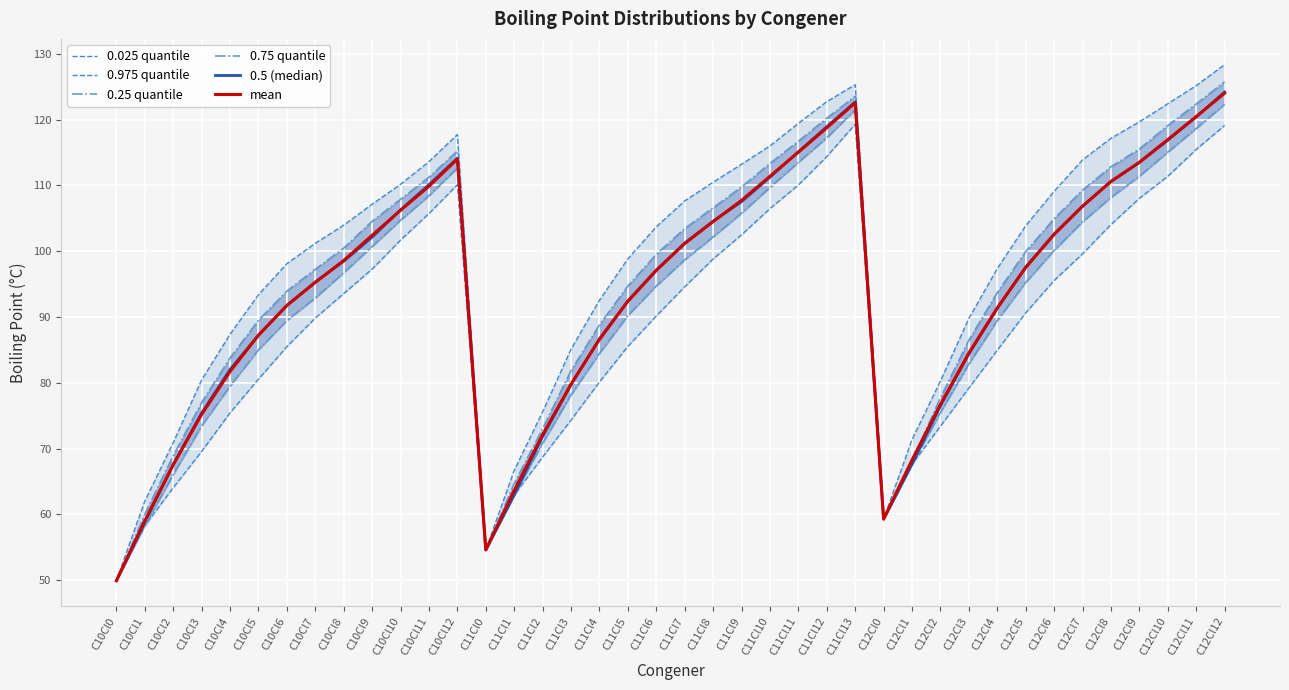

Reading left to right, extract all data points from this chart.

0.025 quantile: C10Cl0=49.9	C10Cl1=58.3	C10Cl2=64.1	C10Cl3=69.6	C10Cl4=75.4	C10Cl5=80.6	C10Cl6=85.5	C10Cl7=89.8	C10Cl8=93.6	C10Cl9=97.3	C10Cl10=101.7	C10Cl11=105.7	C10Cl12=110.1	C11Cl0=54.6	C11Cl1=62.9	C11Cl2=68.7	C11Cl3=74.3	C11Cl4=80.1	C11Cl5=85.5	C11Cl6=90.2	C11Cl7=94.6	C11Cl8=98.8	C11Cl9=102.5	C11Cl10=106.5	C11Cl11=110.0	C11Cl12=114.4	C11Cl13=119.3	C12Cl0=59.3	C12Cl1=67.6	C12Cl2=73.4	C12Cl3=79.2	C12Cl4=85.0	C12Cl5=90.6	C12Cl6=95.5	C12Cl7=99.6	C12Cl8=104.0	C12Cl9=108.0	C12Cl10=111.4	C12Cl11=115.5	C12Cl12=119.1
0.975 quantile: C10Cl0=49.9	C10Cl1=62.0	C10Cl2=70.9	C10Cl3=80.4	C10Cl4=87.4	C10Cl5=93.4	C10Cl6=98.1	C10Cl7=101.2	C10Cl8=104.0	C10Cl9=107.1	C10Cl10=110.2	C10Cl11=113.6	C10Cl12=117.7	C11Cl0=54.6	C11Cl1=66.7	C11Cl2=75.6	C11Cl3=85.1	C11Cl4=92.5	C11Cl5=98.8	C11Cl6=103.7	C11Cl7=107.6	C11Cl8=110.5	C11Cl9=113.2	C11Cl10=116.0	C11Cl11=119.4	C11Cl12=122.7	C11Cl13=125.3	C12Cl0=59.3	C12Cl1=71.4	C12Cl2=80.3	C12Cl3=89.8	C12Cl4=97.3	C12Cl5=103.9	C12Cl6=109.1	C12Cl7=113.9	C12Cl8=117.2	C12Cl9=119.6	C12Cl10=122.4	C12Cl11=125.2	C12Cl12=128.3
0.25 quantile: C10Cl0=49.9	C10Cl1=58.3	C10Cl2=66.0	C10Cl3=73.5	C10Cl4=79.5	C10Cl5=85.0	C10Cl6=89.5	C10Cl7=92.9	C10Cl8=96.7	C10Cl9=100.7	C10Cl10=104.7	C10Cl11=108.4	C10Cl12=112.6	C11Cl0=54.6	C11Cl1=62.9	C11Cl2=70.8	C11Cl3=78.2	C11Cl4=84.5	C11Cl5=90.2	C11Cl6=94.7	C11Cl7=98.7	C11Cl8=102.2	C11Cl9=105.8	C11Cl10=109.7	C11Cl11=113.5	C11Cl12=117.2	C11Cl13=121.5	C12Cl0=59.3	C12Cl1=67.6	C12Cl2=75.5	C12Cl3=82.9	C12Cl4=89.5	C12Cl5=95.2	C12Cl6=100.1	C12Cl7=104.5	C12Cl8=108.2	C12Cl9=111.4	C12Cl10=115.0	C12Cl11=118.6	C12Cl12=122.3
0.75 quantile: C10Cl0=49.9	C10Cl1=60.0	C10Cl2=68.9	C10Cl3=77.0	C10Cl4=83.8	C10Cl5=89.5	C10Cl6=93.9	C10Cl7=97.2	C10Cl8=100.5	C10Cl9=104.5	C10Cl10=107.9	C10Cl11=111.2	C10Cl12=115.2	C11Cl0=54.6	C11Cl1=64.7	C11Cl2=73.0	C11Cl3=81.8	C11Cl4=88.8	C11Cl5=94.7	C11Cl6=99.5	C11Cl7=103.4	C11Cl8=106.6	C11Cl9=109.8	C11Cl10=113.3	C11Cl11=116.7	C11Cl12=120.2	C11Cl13=123.5	C12Cl0=59.3	C12Cl1=68.2	C12Cl2=77.7	C12Cl3=86.5	C12Cl4=93.7	C12Cl5=99.9	C12Cl6=104.9	C12Cl7=109.3	C12Cl8=112.8	C12Cl9=115.5	C12Cl10=119.1	C12Cl11=122.4	C12Cl12=125.7
0.5 (median): C10Cl0=49.9	C10Cl1=58.8	C10Cl2=67.6	C10Cl3=75.4	C10Cl4=82.0	C10Cl5=87.2	C10Cl6=91.8	C10Cl7=95.3	C10Cl8=98.5	C10Cl9=102.1	C10Cl10=106.3	C10Cl11=110.1	C10Cl12=114.1	C11Cl0=54.6	C11Cl1=62.9	C11Cl2=71.8	C11Cl3=79.7	C11Cl4=86.7	C11Cl5=92.4	C11Cl6=97.1	C11Cl7=101.2	C11Cl8=104.5	C11Cl9=107.5	C11Cl10=111.2	C11Cl11=115.1	C11Cl12=118.9	C11Cl13=122.7	C12Cl0=59.3	C12Cl1=67.6	C12Cl2=76.5	C12Cl3=84.4	C12Cl4=91.3	C12Cl5=97.6	C12Cl6=102.6	C12Cl7=106.8	C12Cl8=110.6	C12Cl9=113.5	C12Cl10=116.8	C12Cl11=120.4	C12Cl12=124.2
mean: C10Cl0=49.9	C10Cl1=59.0	C10Cl2=67.5	C10Cl3=75.2	C10Cl4=81.7	C10Cl5=87.2	C10Cl6=91.8	C10Cl7=95.2	C10Cl8=98.6	C10Cl9=102.4	C10Cl10=106.2	C10Cl11=109.9	C10Cl12=114.0	C11Cl0=54.6	C11Cl1=63.6	C11Cl2=72.1	C11Cl3=79.8	C11Cl4=86.6	C11Cl5=92.4	C11Cl6=97.1	C11Cl7=101.2	C11Cl8=104.5	C11Cl9=107.7	C11Cl10=111.4	C11Cl11=115.0	C11Cl12=118.7	C11Cl13=122.5	C12Cl0=59.3	C12Cl1=68.3	C12Cl2=76.7	C12Cl3=84.5	C12Cl4=91.4	C12Cl5=97.5	C12Cl6=102.5	C12Cl7=106.8	C12Cl8=110.6	C12Cl9=113.5	C12Cl10=117.0	C12Cl11=120.4	C12Cl12=124.0